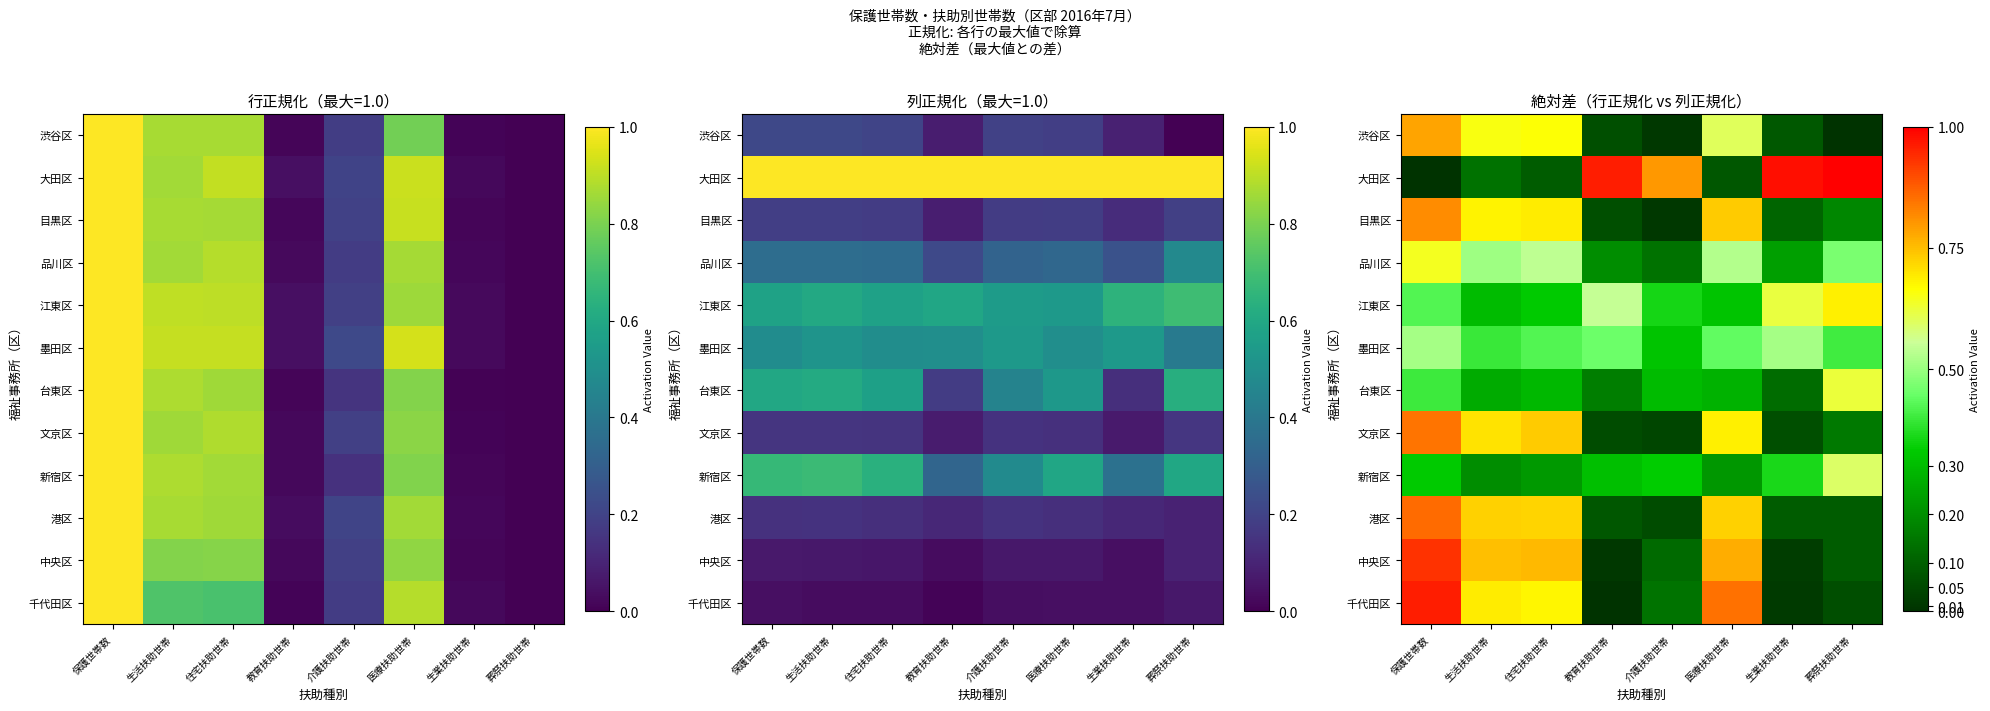

True or false: 大田区 has a value of 1.5 at 葬祭扶助世帯.

False